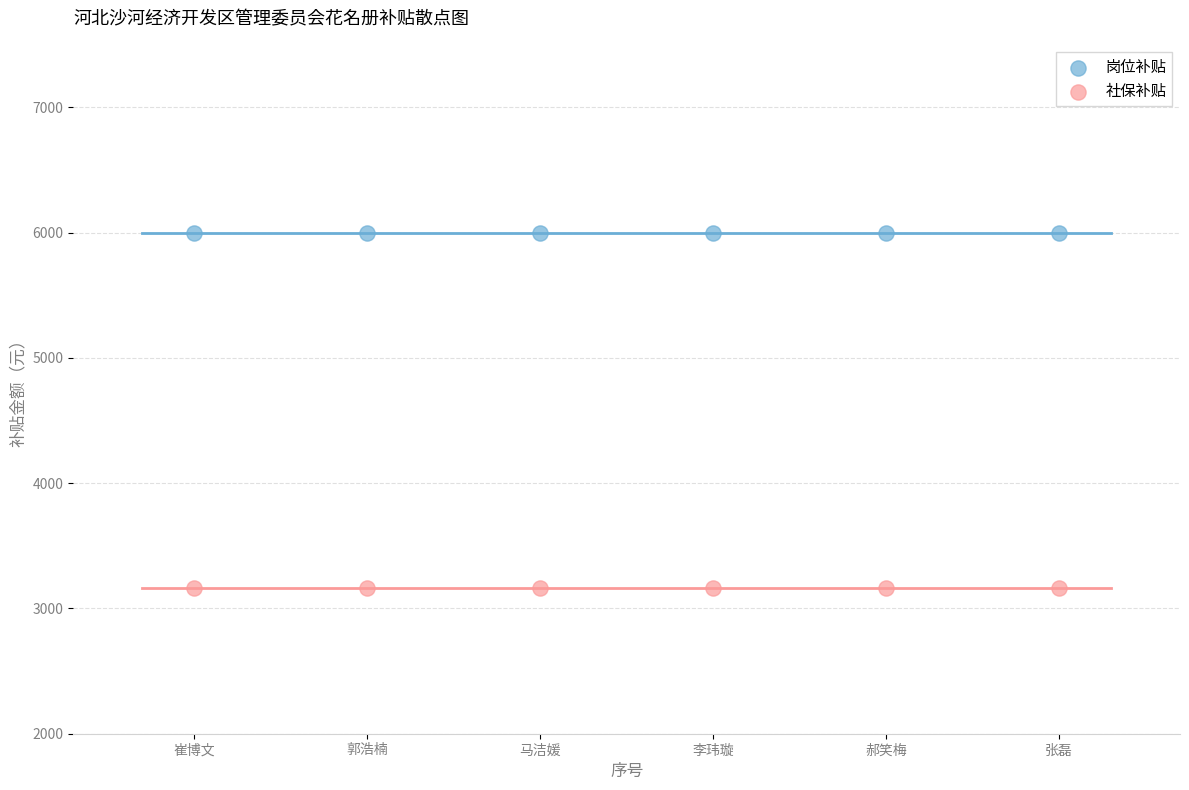

Which series contains the highest Y value?

岗位补贴